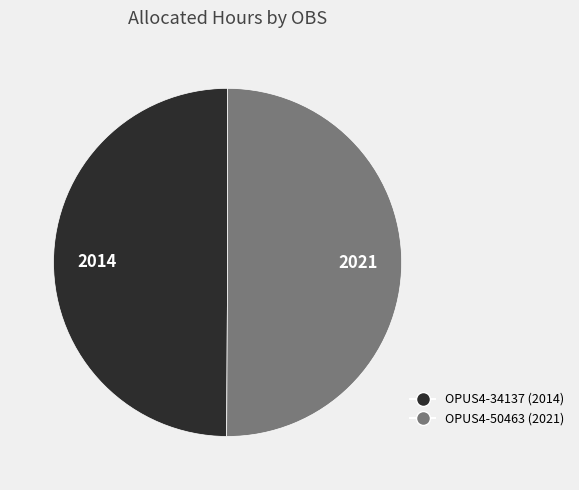

Do OPUS4-34137 and OPUS4-50463 together represent more than half of the pie?

Yes